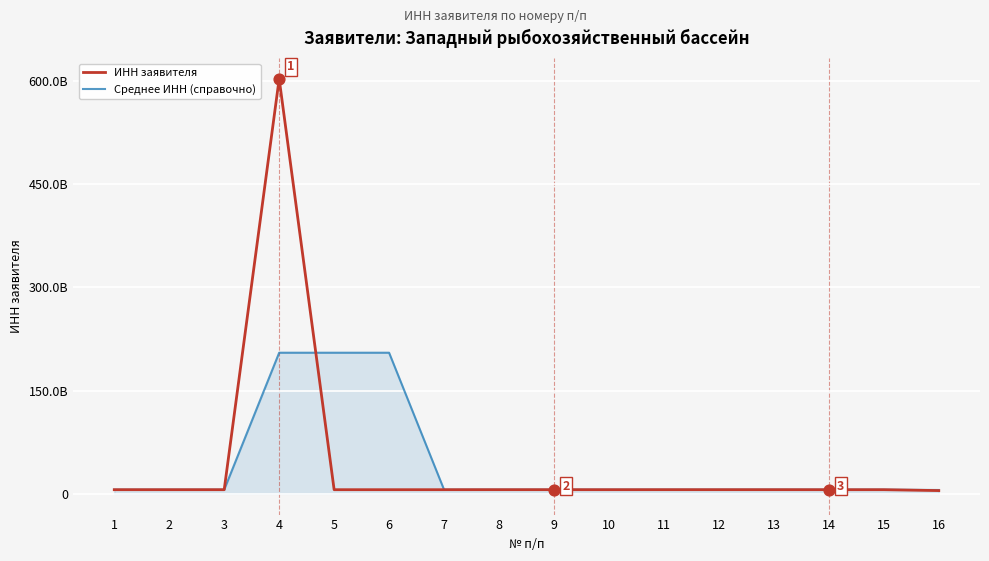

At which category is the sum across all series the highest?

4